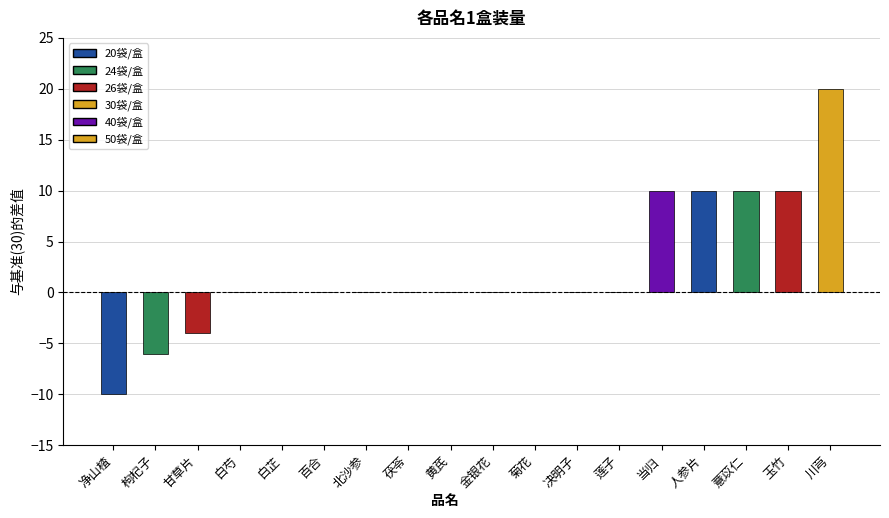

What is the label of the 9th bar from the right?

金银花